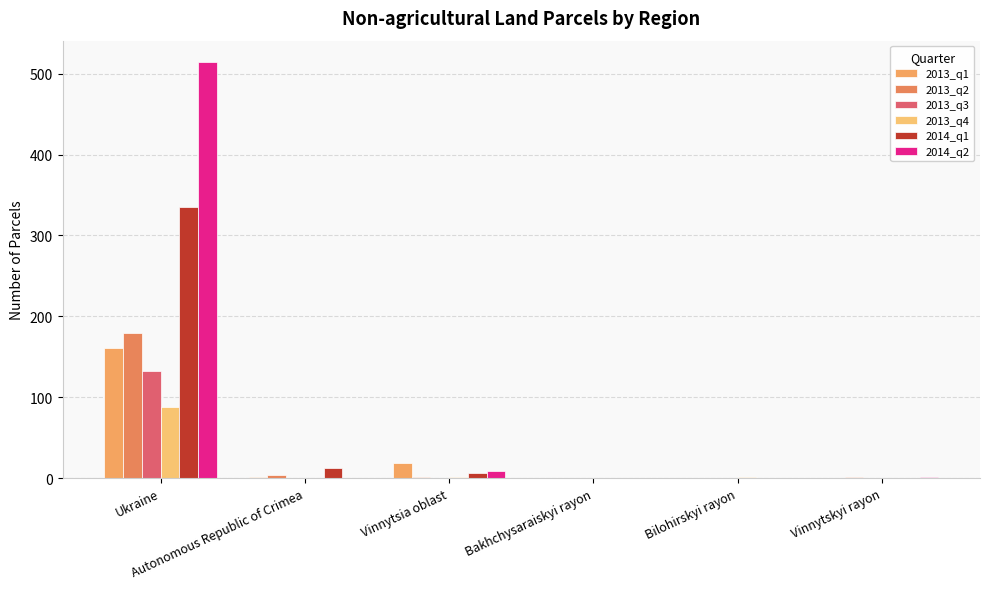

Are the bars horizontal?

No